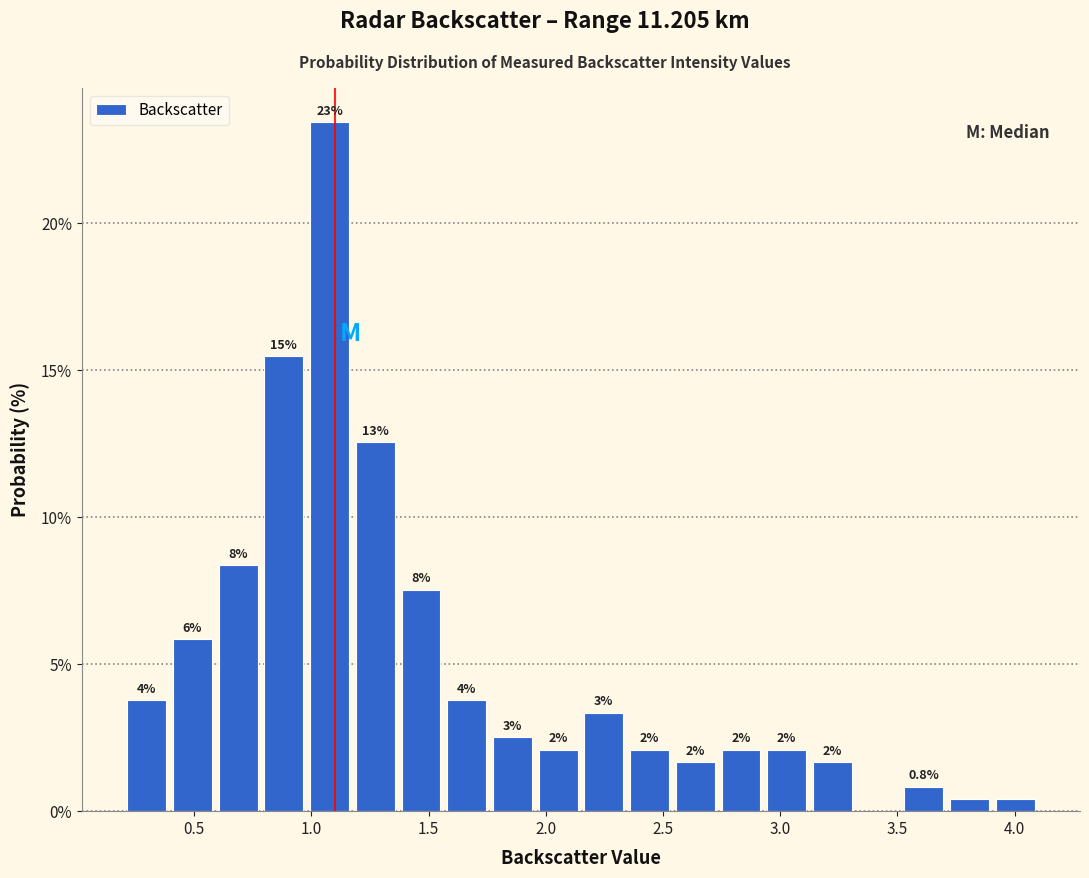

Read against the x-axis, roughly where is the centre of the tallest bar?

1.10